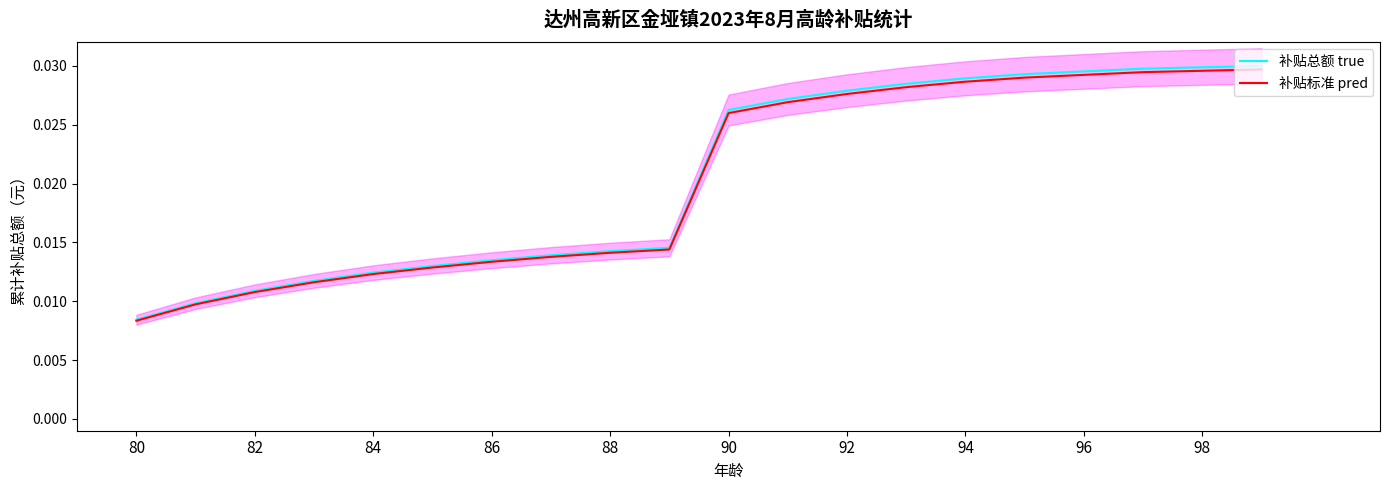

True or false: 补贴总额 true and 补贴标准 pred intersect in this chart.

False